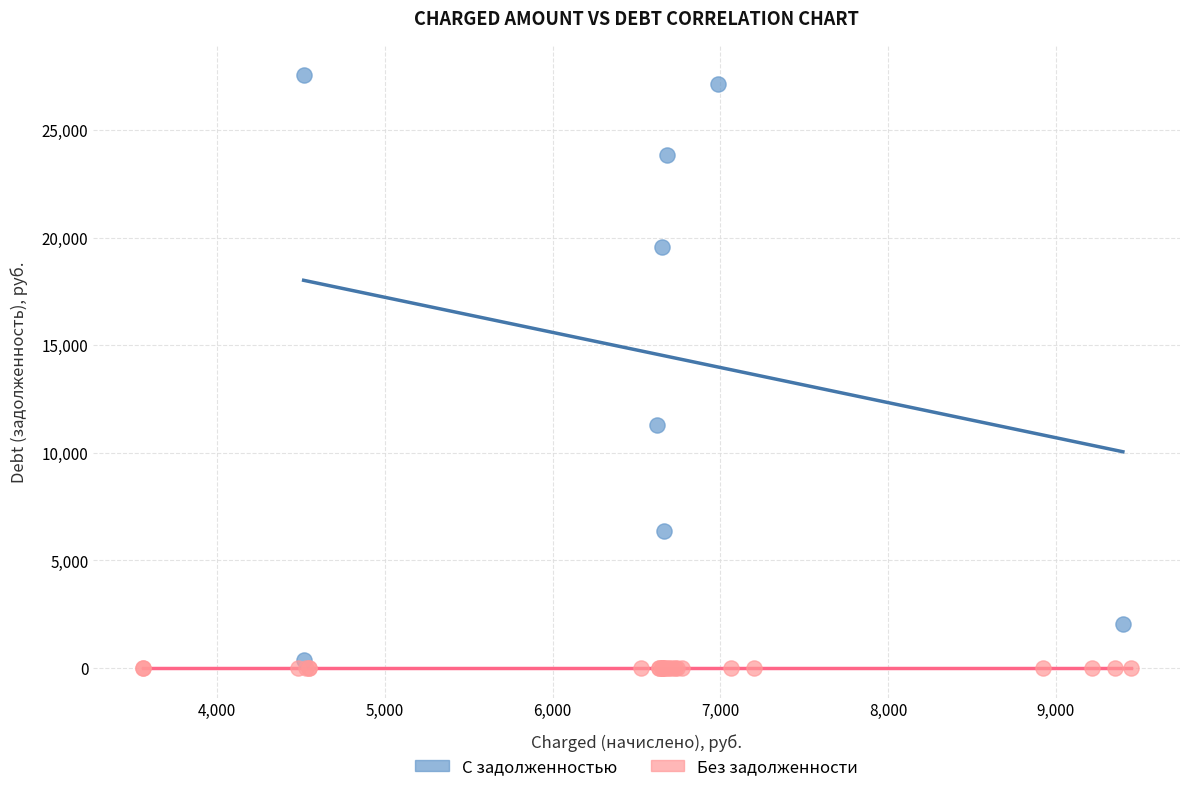

What are all the series names shown in the legend?

С задолженностью, Без задолженности